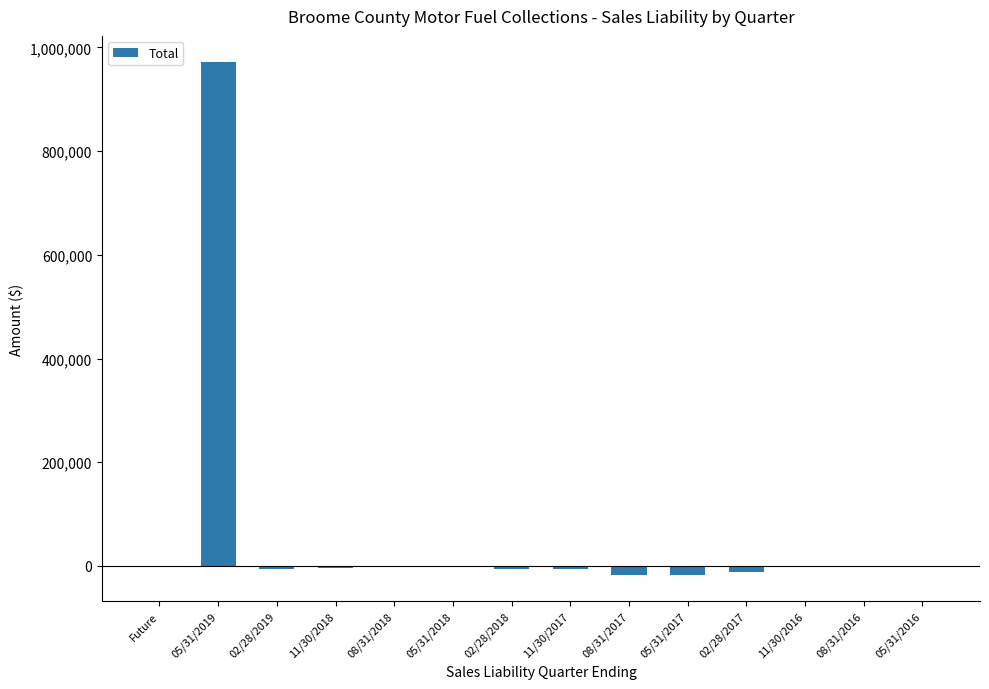

Count the number of data series in this chart.

1